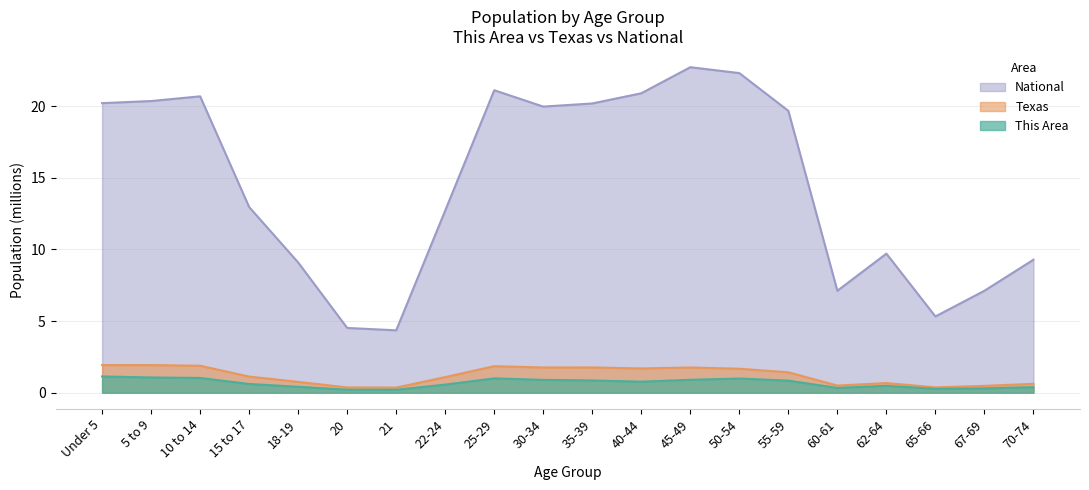

Reading left to right, what are all the values shown in this chart?

This Area: 1.1	1.1	1.0	0.6	0.4	0.2	0.2	0.6	1.0	0.9	0.9	0.8	0.9	1.0	0.8	0.3	0.5	0.3	0.3	0.4
Texas: 1.9	1.9	1.9	1.1	0.8	0.4	0.4	1.1	1.9	1.8	1.8	1.7	1.8	1.7	1.4	0.5	0.7	0.4	0.5	0.6
National: 20.2	20.3	20.7	13.0	9.1	4.5	4.4	12.7	21.1	20.0	20.2	20.9	22.7	22.3	19.7	7.1	9.7	5.3	7.1	9.3